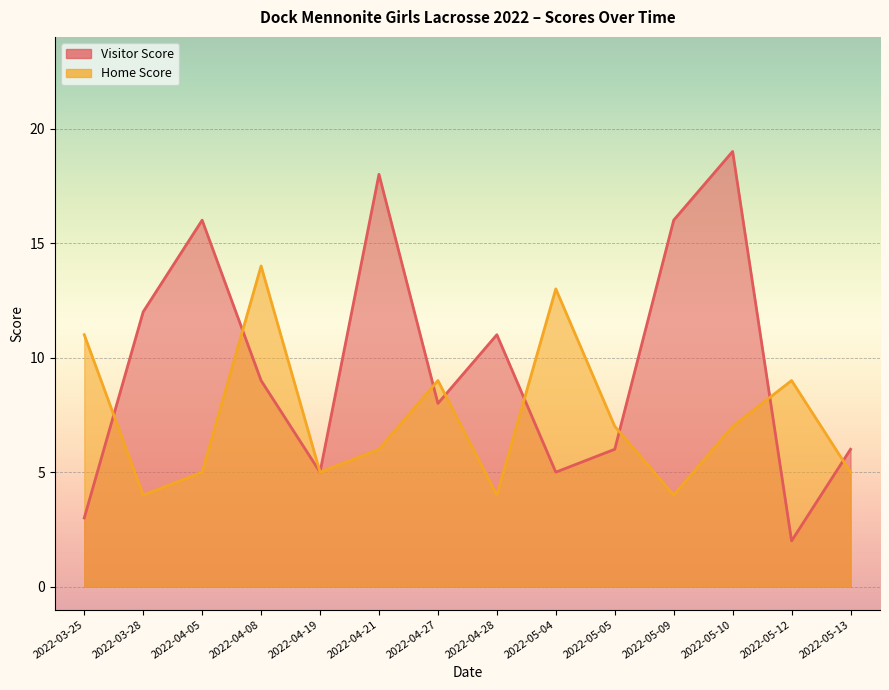

After their last crossing, which series has the higher values: Visitor Score or Home Score?

Visitor Score